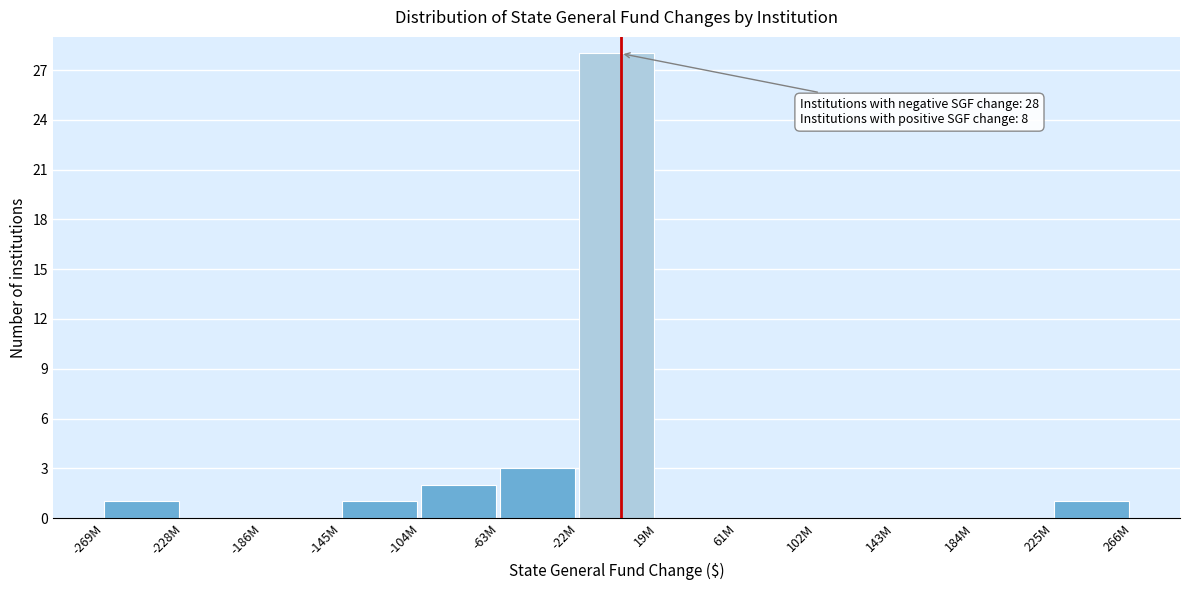

Reading left to right, list all the values displayed in this chart.

-269M=1	-228M=0	-186M=0	-145M=1	-104M=2	-63M=3	-22M=28	19M=0	61M=0	102M=0	143M=0	184M=0	225M=1